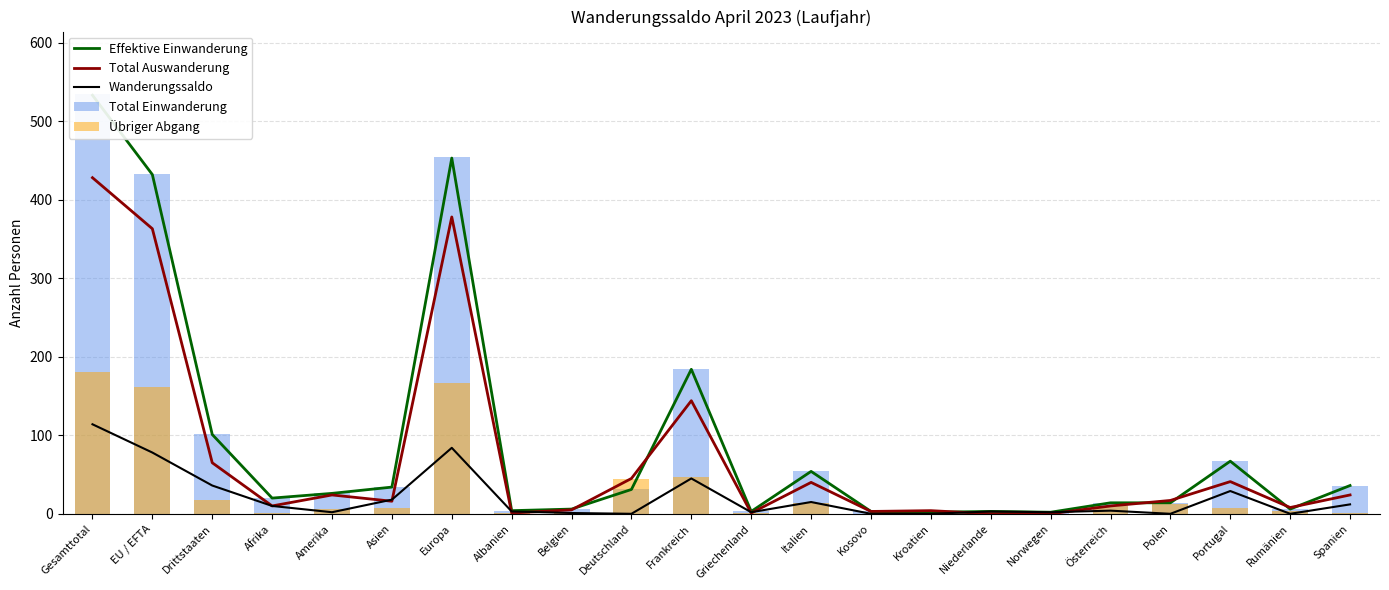

What is the label of the 16th bar from the right?

Europa